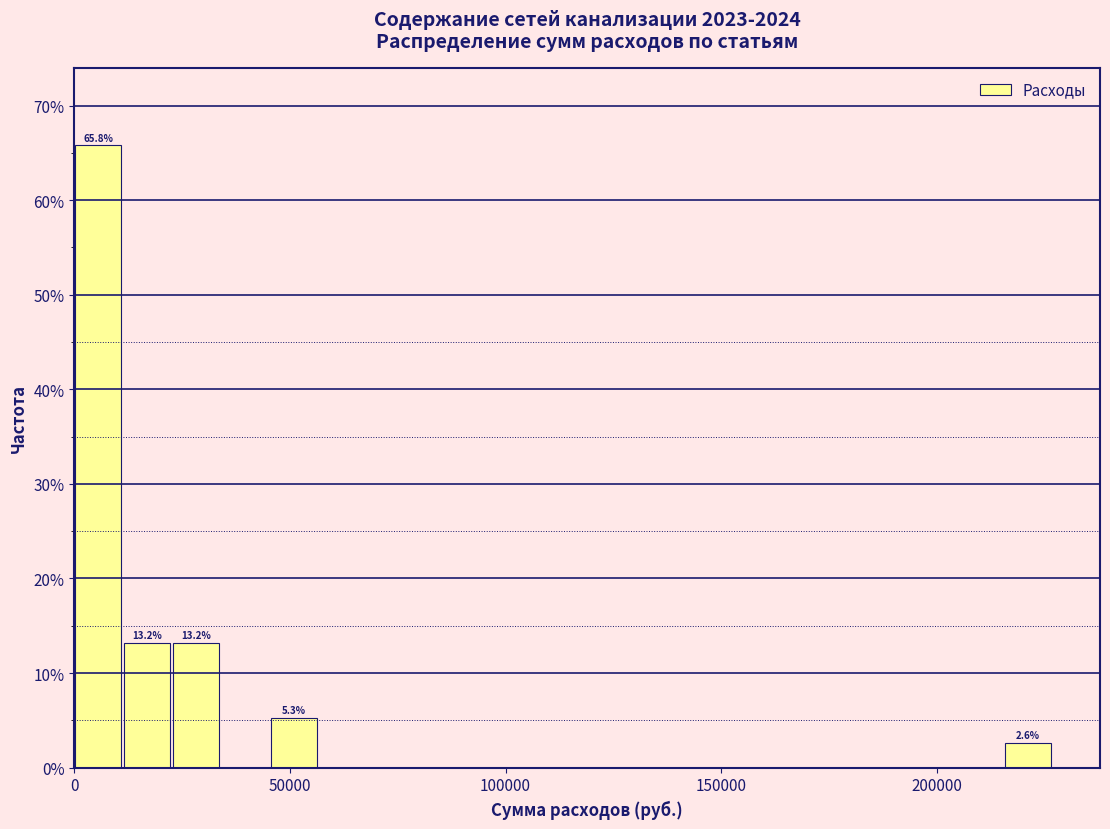

Around what value on the x-axis is the tallest bar? Give the approximate position of its centre, as read against the axis.

5000